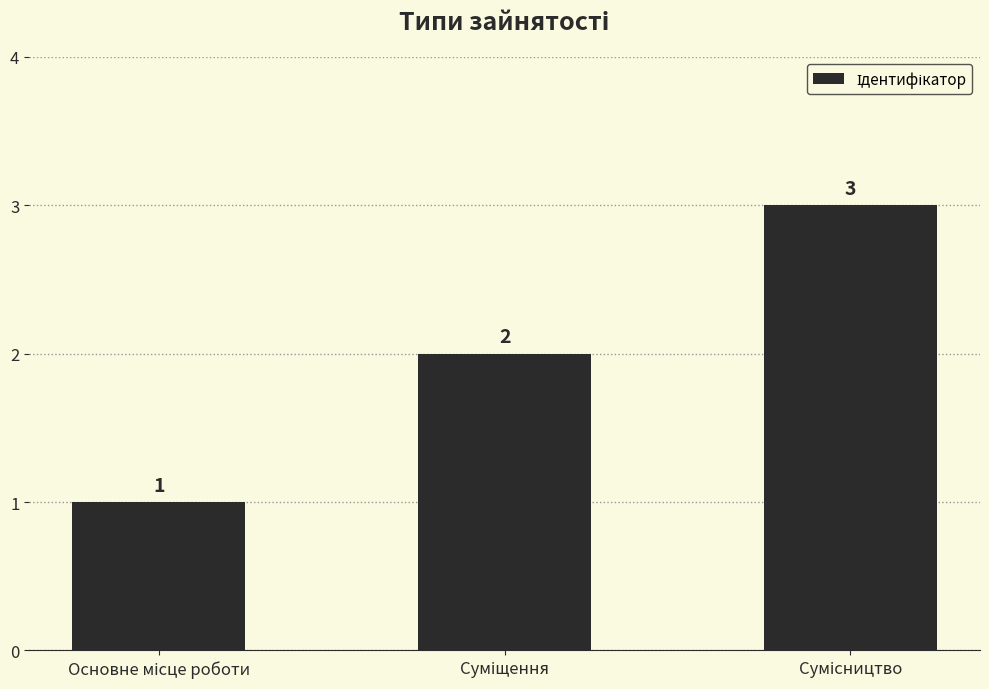

What is the value of the 3rd bar from the left?

3